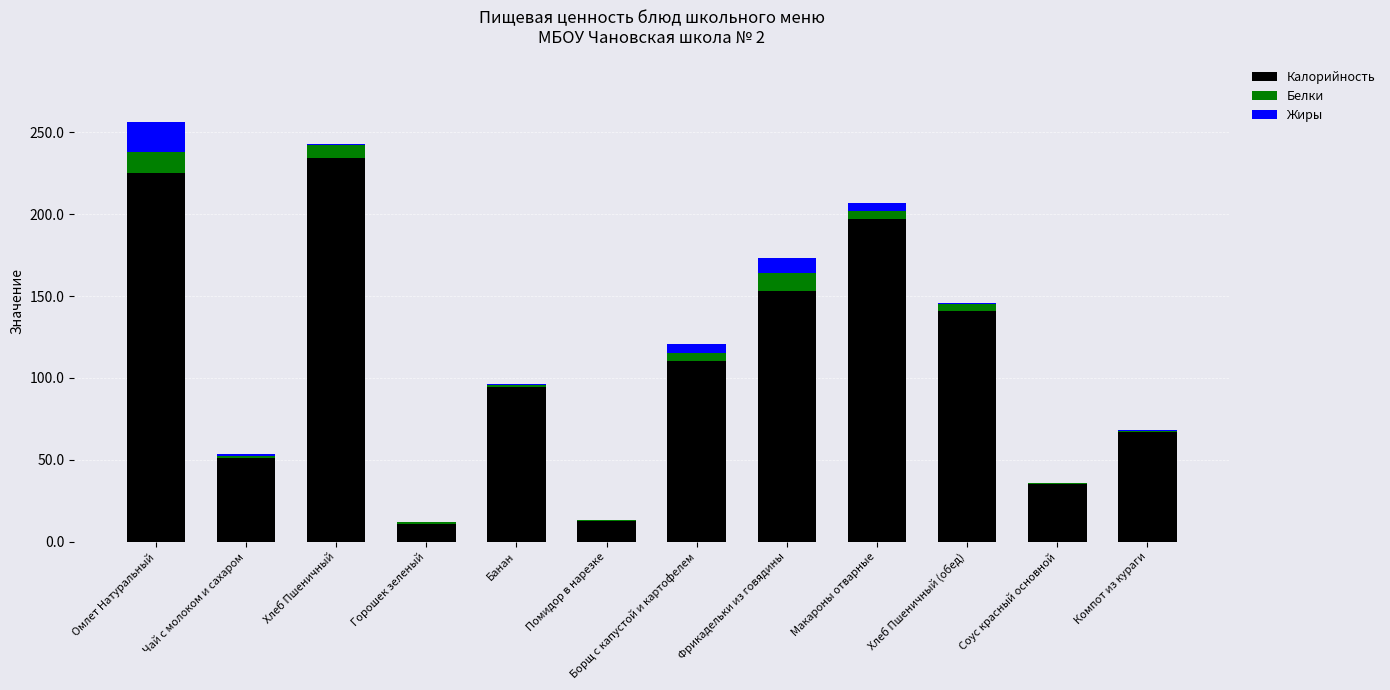

At which label does Калорийность reach its peak?

Хлеб Пшеничный